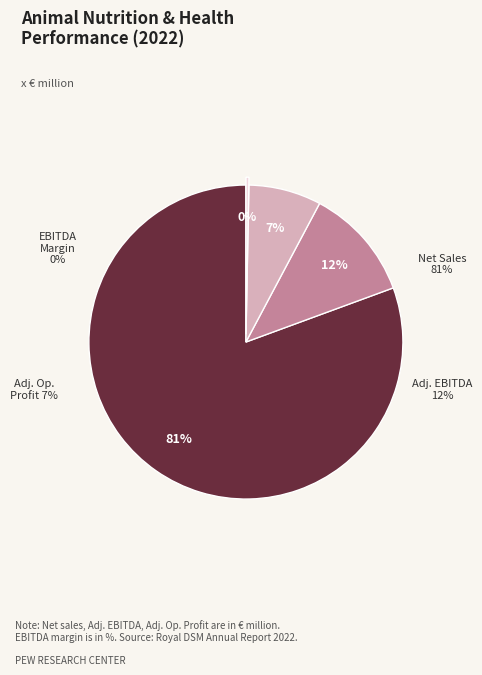

Which slice is the smallest?

Adjusted EBITDA margin (in %)